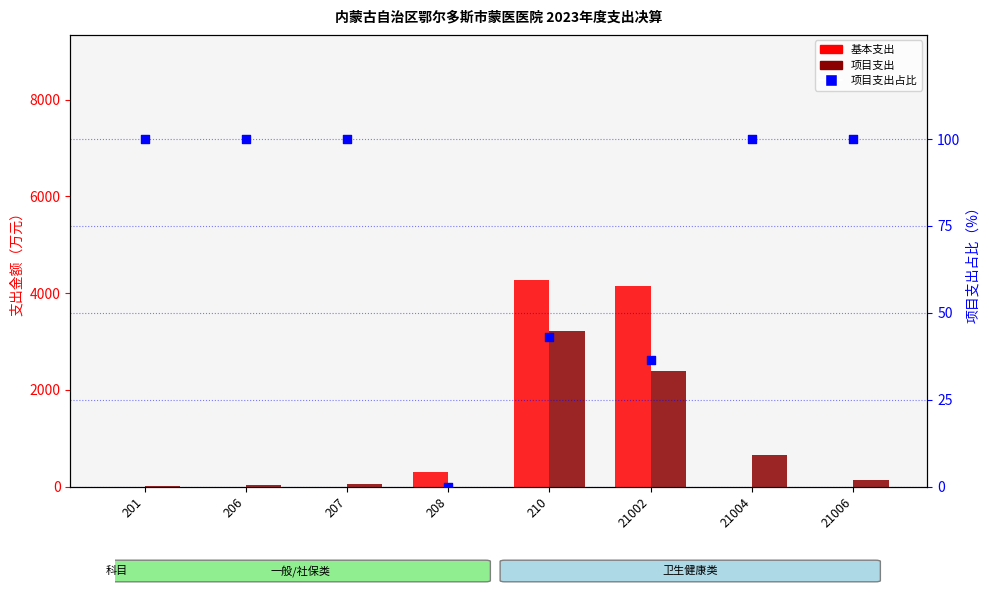

Is the value of 项目支出 at 21006 greater than the value of 项目支出占比 at 21004?

Yes